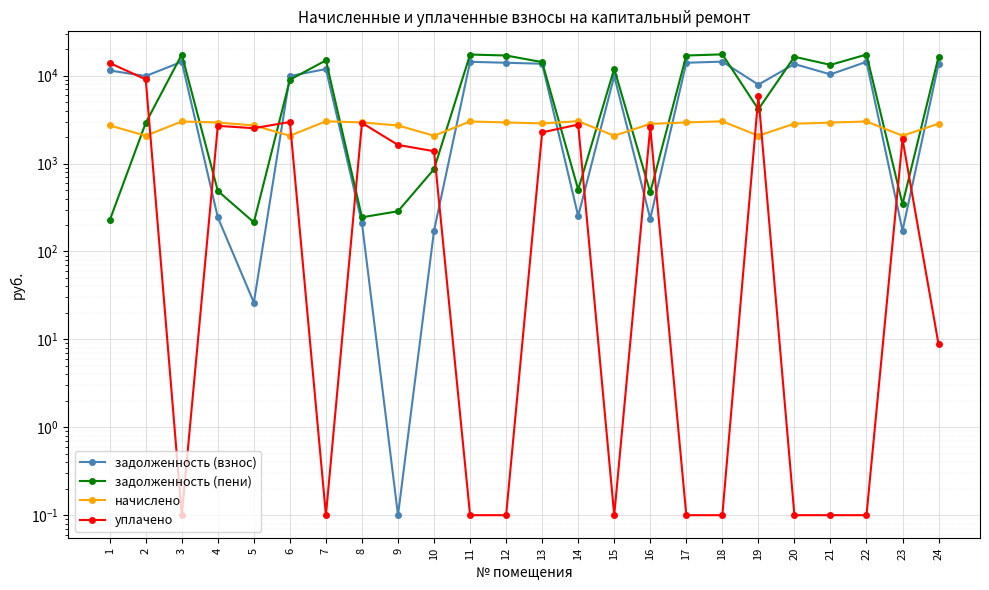

Reading right to left, transcribe all the data shown in this chart.

задолженность (взнос): 13578.4	172.9	14390.4	10355.6	13578.4	7907.7	14455.4	14033.0	235.9	9907.7	252.9	13675.8	14033.0	14390.4	172.9	0.1	210.0	11910.0	9907.7	26.3	244.4	14390.4	9907.7	11461.1
задолженность (пени): 16413.7	345.9	17404.6	13281.3	16422.5	4148.0	17483.3	16972.3	471.7	11983.0	505.8	14276.0	16972.3	17404.6	864.7	287.0	244.9	14937.9	9006.9	214.7	488.8	17404.6	2903.2	226.2
начислено: 2844.1	2075.3	3014.2	2925.7	2844.1	2075.3	3027.8	2939.3	2830.4	2075.3	3034.6	2864.5	2939.3	3014.2	2075.3	2714.8	2939.3	3027.8	2075.3	2714.8	2932.6	3014.2	2075.3	2714.8
уплачено: 8.8	1902.3	0.1	0.1	0.1	5835.0	0.1	0.1	2594.6	0.1	2781.7	2264.3	0.1	0.1	1383.5	1629.8	2904.3	0.1	2976.0	2526.4	2688.2	0.1	9079.8	13949.6